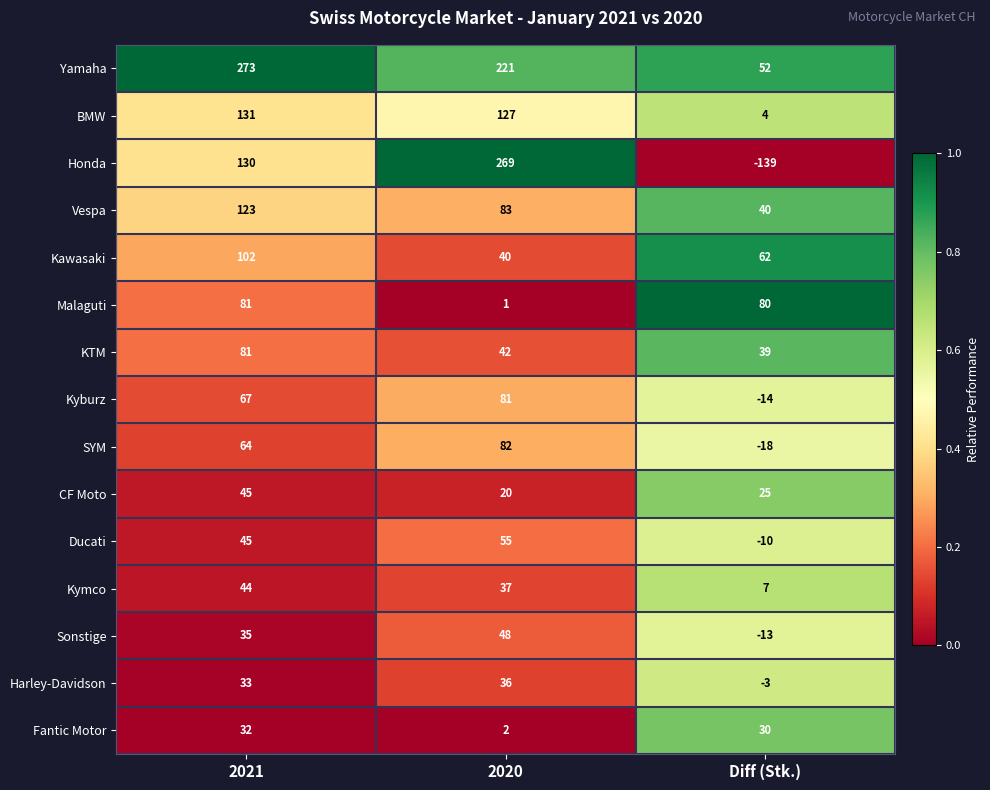

List the labels in order of Kymco value, largest first.

2021, 2020, Diff (Stk.)